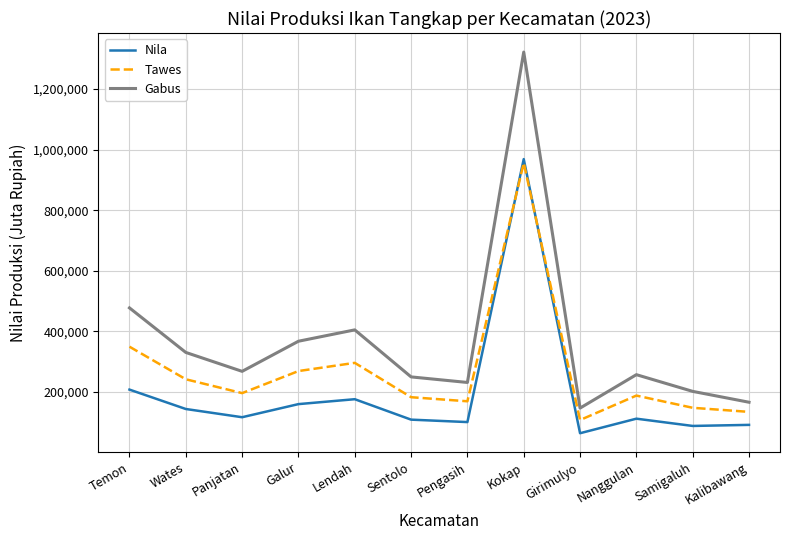

At Kalibawang, list the series in order from largest to smallest.

Gabus, Tawes, Nila